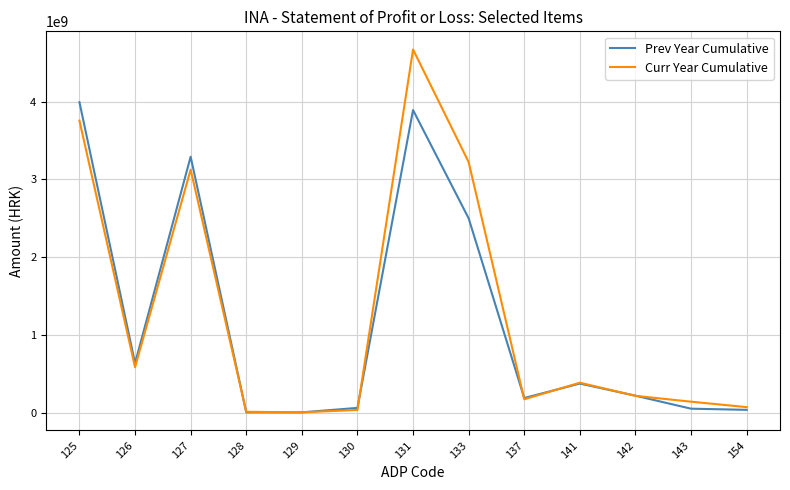

Which series changed the most between 133 and 143?

Curr Year Cumulative